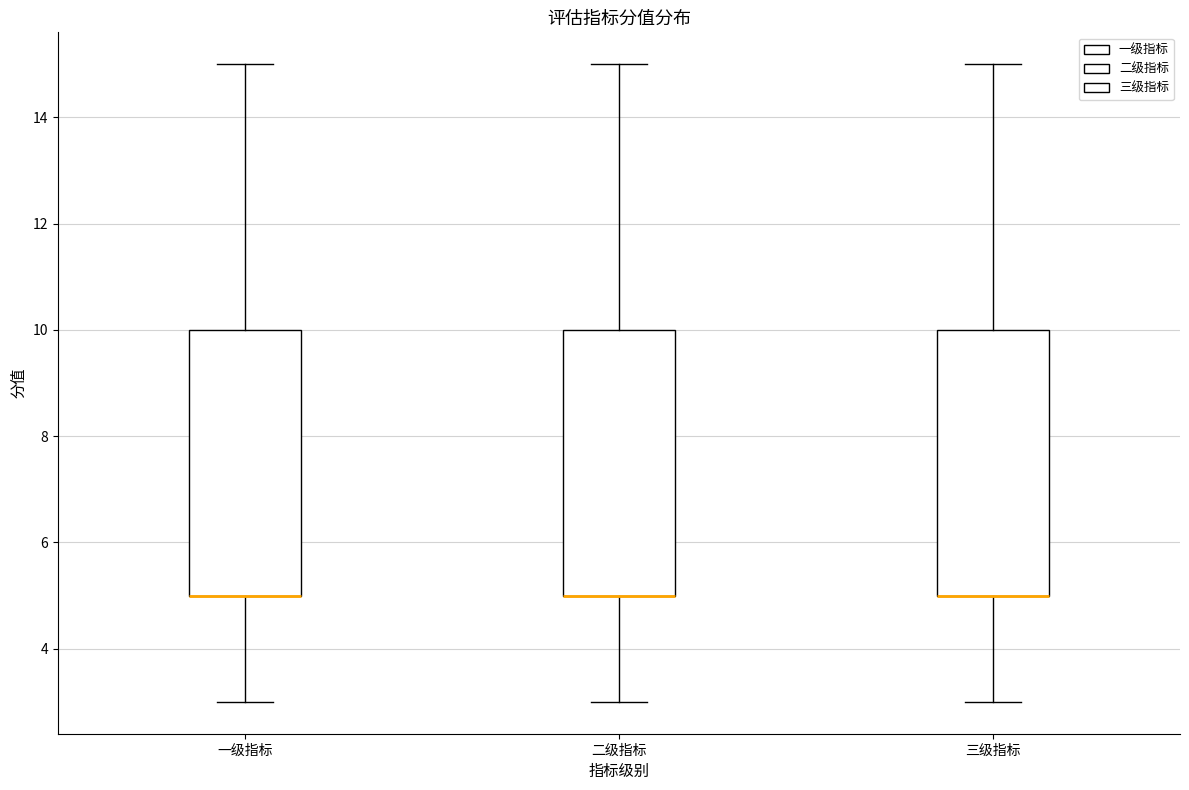

Reading left to right, transcribe this box plot: for each box, give where its median line is, the range the box spans, and where its two whiskers end, as read against the y-axis. The values are not printed on the chart, so give them approximately, as read against the axis.

一级指标: median 5 (drawn on the box's lower edge), box 5 to 10, whiskers 3 to 15
二级指标: median 5 (drawn on the box's lower edge), box 5 to 10, whiskers 3 to 15
三级指标: median 5 (drawn on the box's lower edge), box 5 to 10, whiskers 3 to 15